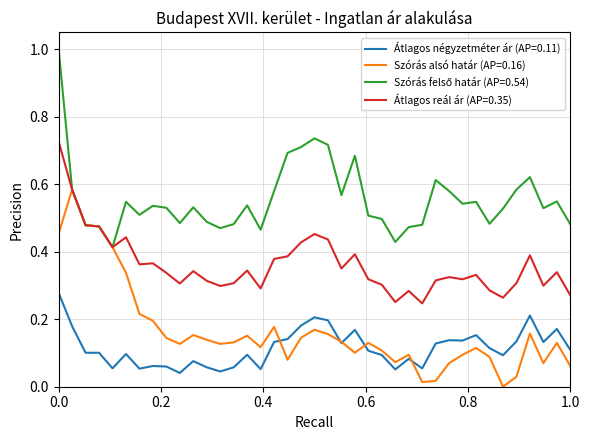

What is the greatest value displayed?

1.0